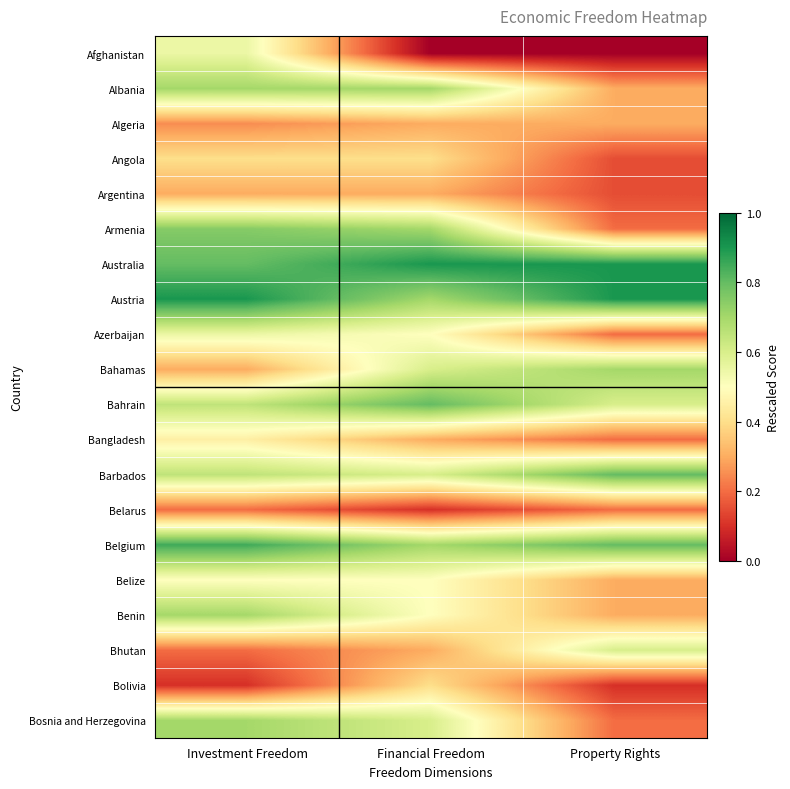

Rank the series at Investment Freedom from lowest to highest value.

Bolivia, Belarus, Bhutan, Algeria, Argentina, Bahamas, Angola, Bangladesh, Belize, Afghanistan, Azerbaijan, Bahrain, Barbados, Albania, Benin, Bosnia and Herzegovina, Armenia, Australia, Belgium, Austria